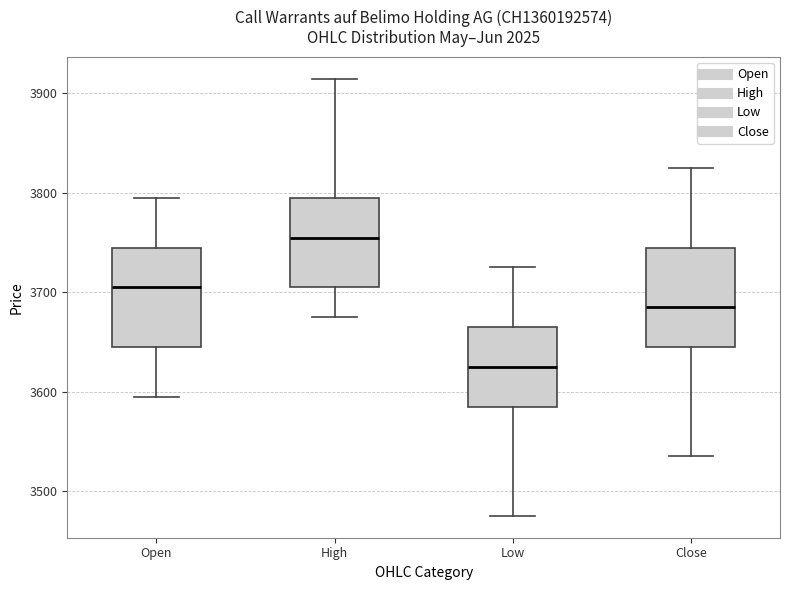

Which box's median line is the highest?

High